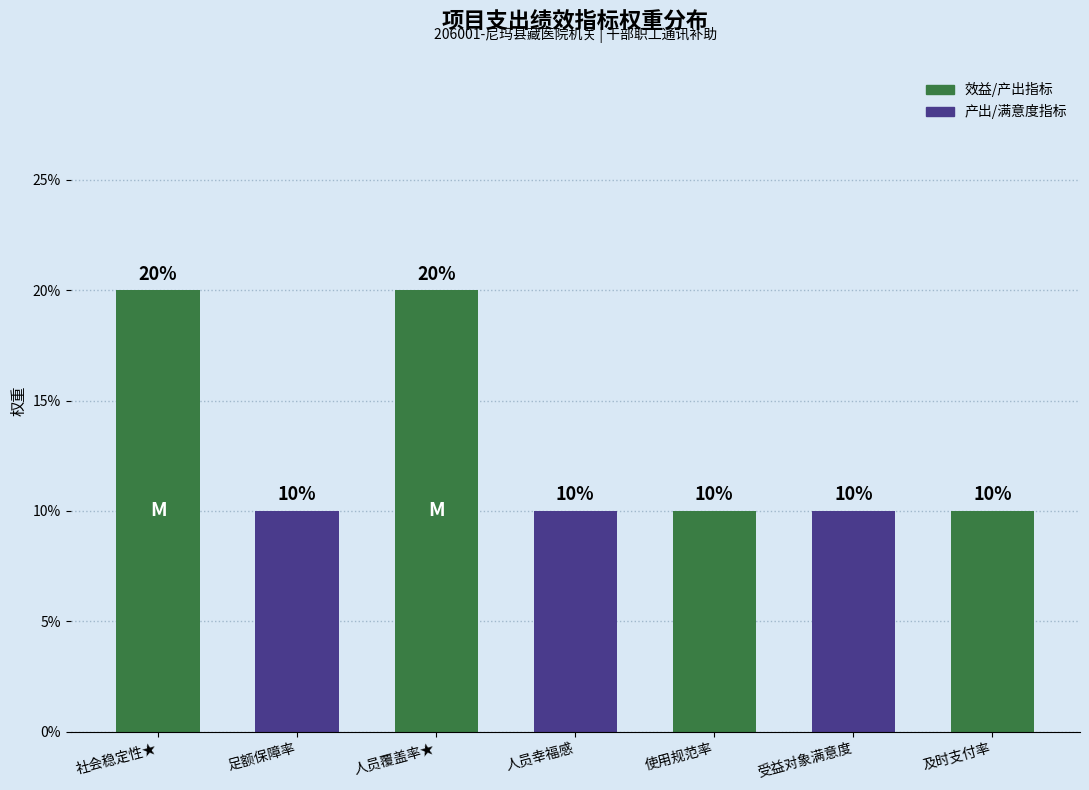

Between 人员幸福感 and 人员覆盖率★, which is larger?

人员覆盖率★